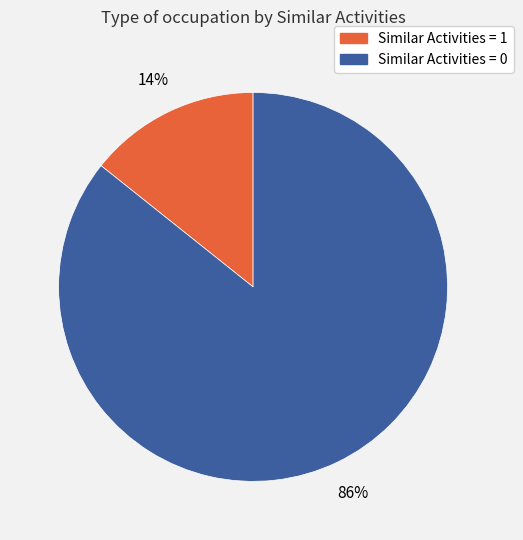

To the nearest percent, what is the average slice percentage?

50%